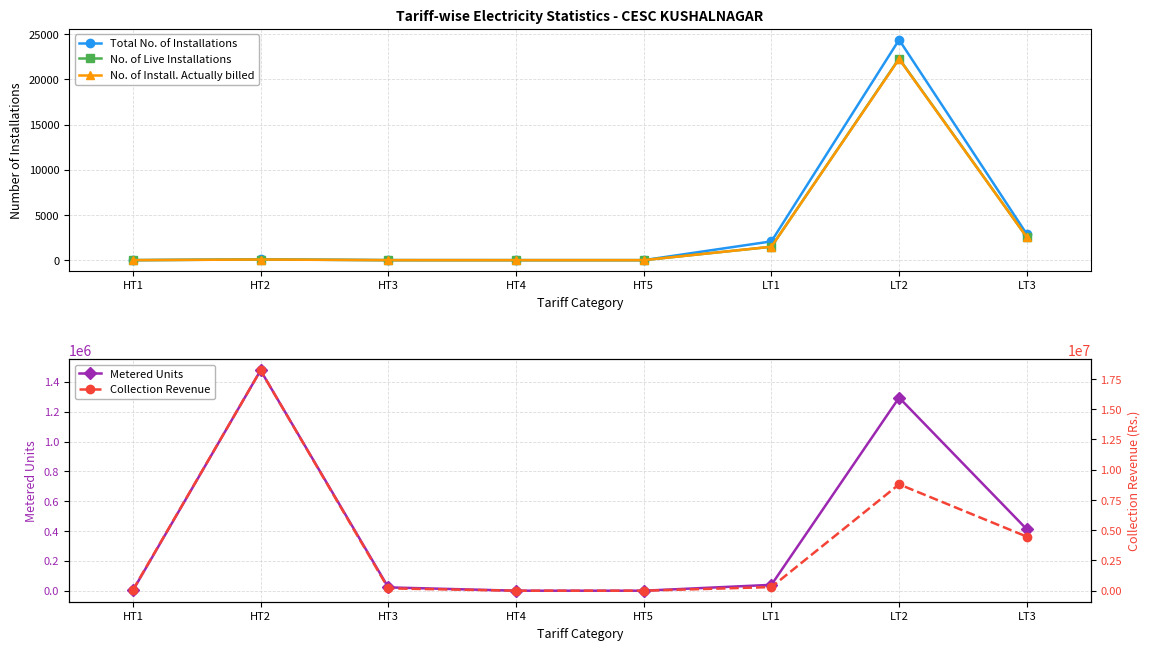

In Total No. of Installations, how many points are higher than both neighbors (excluding endpoints)?

2